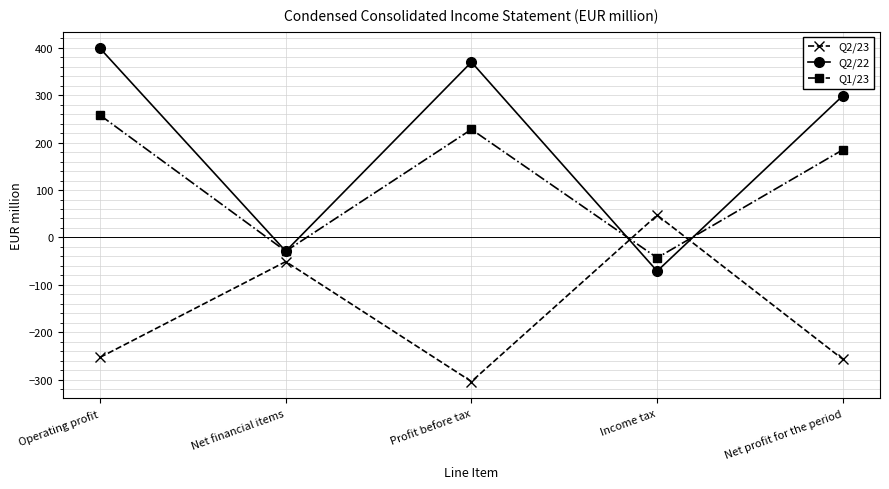

What is the difference between the Q1/23 values at Income tax and Profit before tax?

271